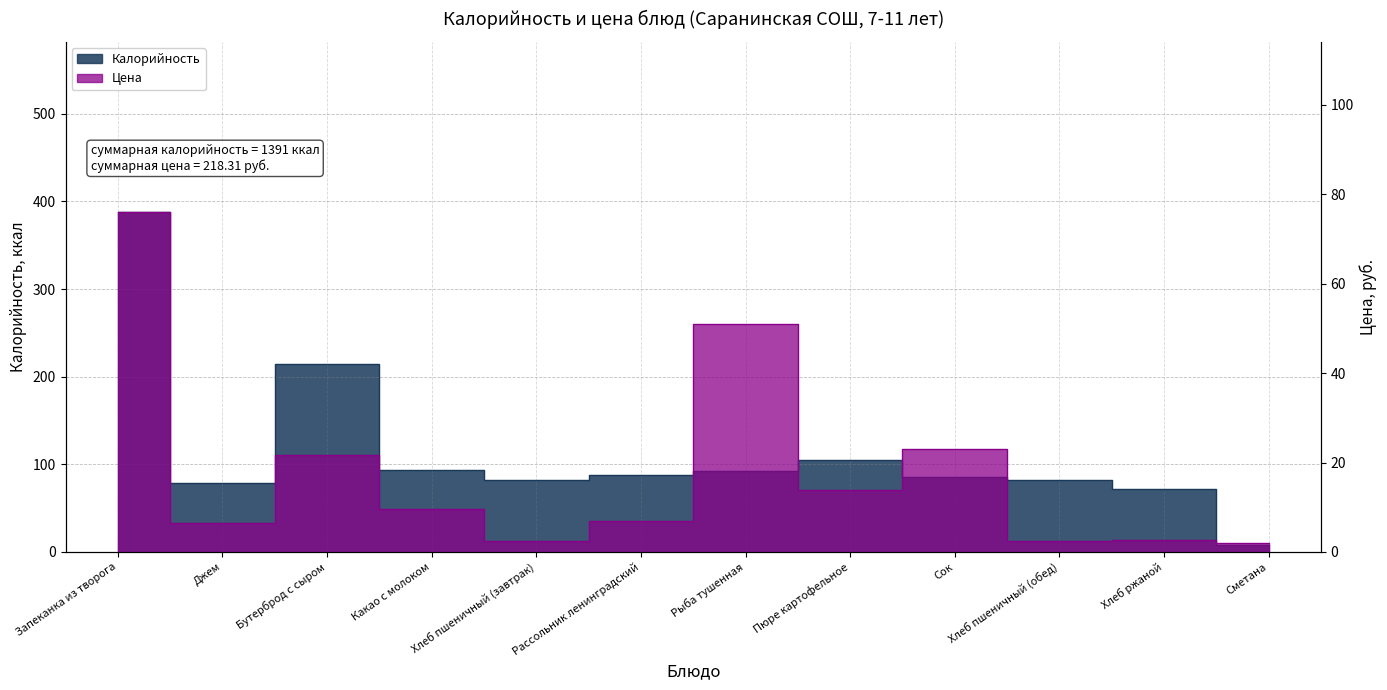

What are all the series names shown in the legend?

Калорийность, Цена